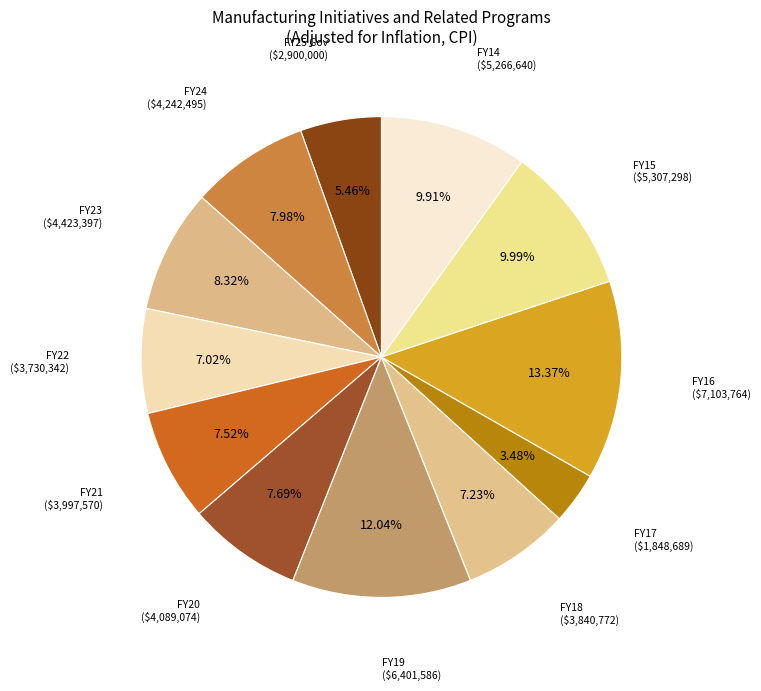

Is there a majority slice in this chart?

No